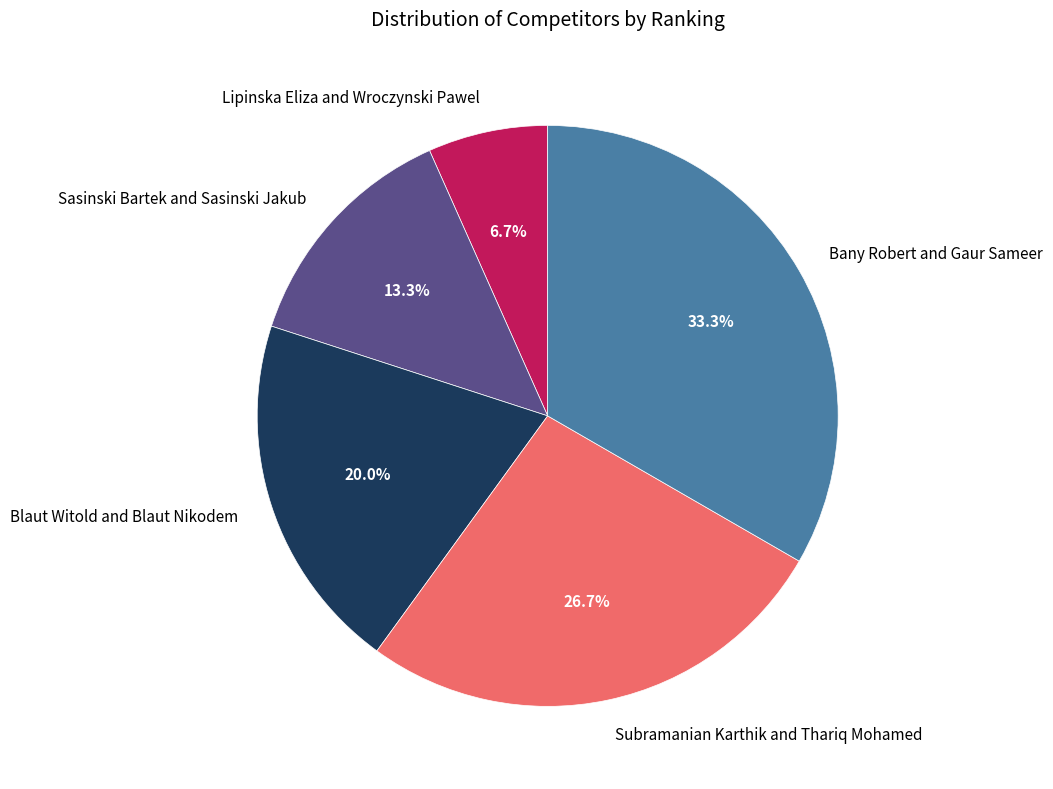

How many segments does this pie chart have?

5